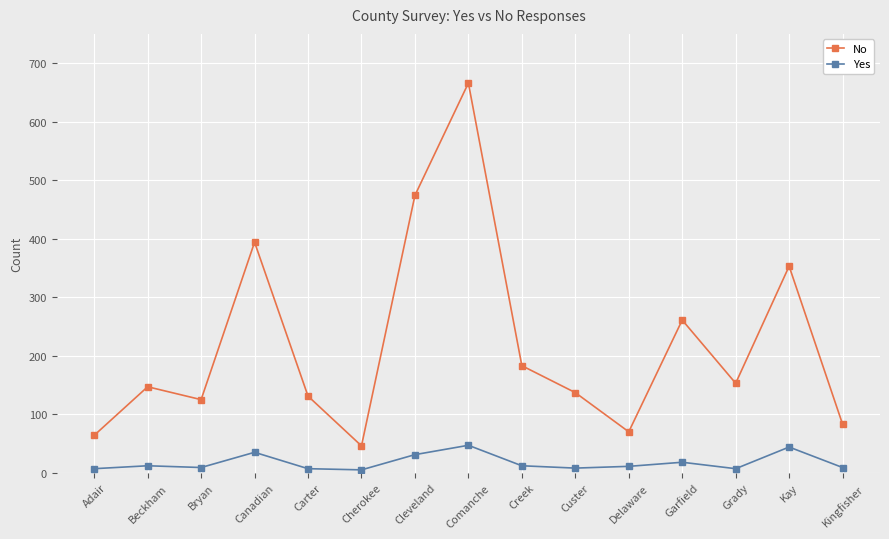

Is it true that No equals 123 at Delaware?

False